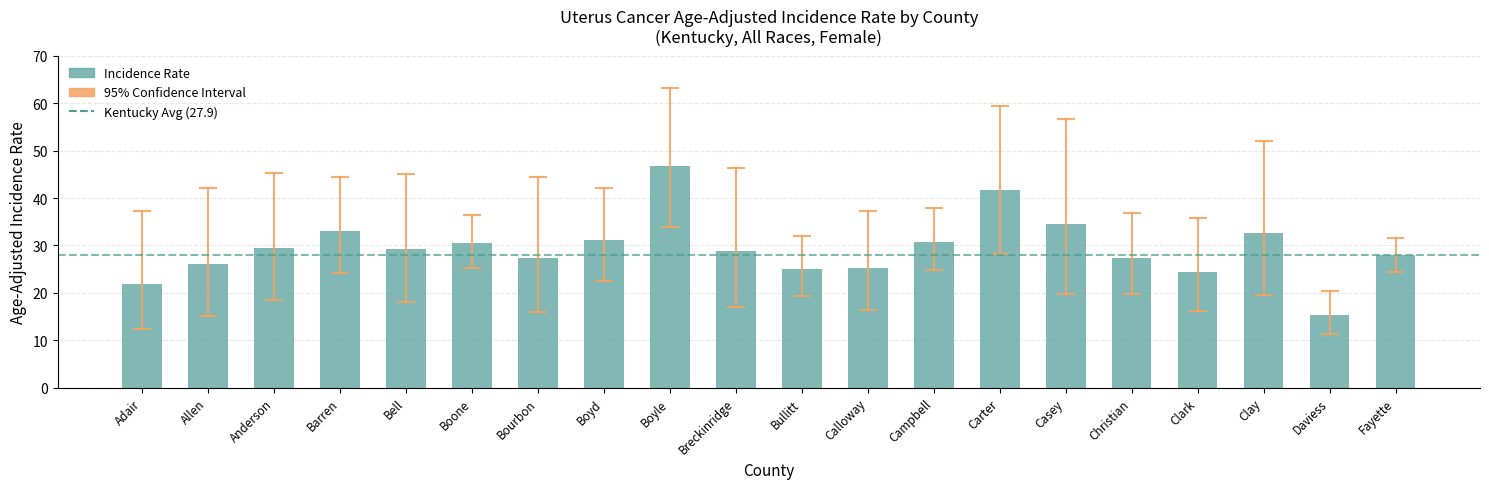

What is the minimum value shown in the chart?

15.4